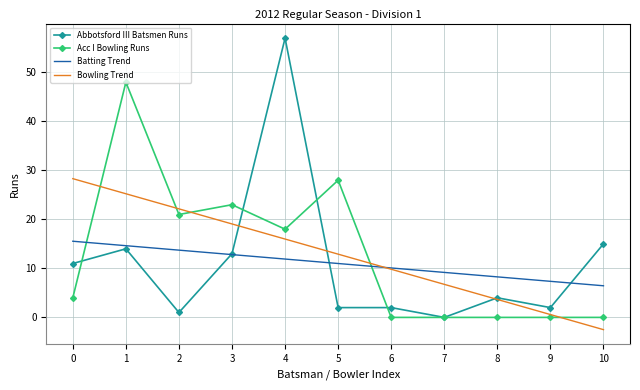

Which series changed the most between 1 and 8?

Acc I Bowling Runs